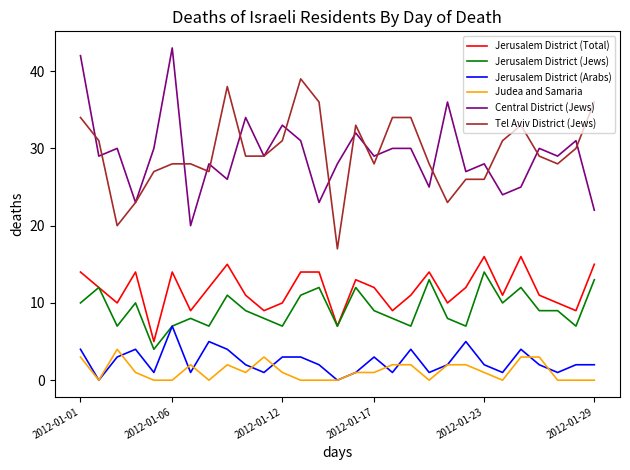

True or false: Judea and Samaria and Tel Aviv District (Jews) cross at least once.

False